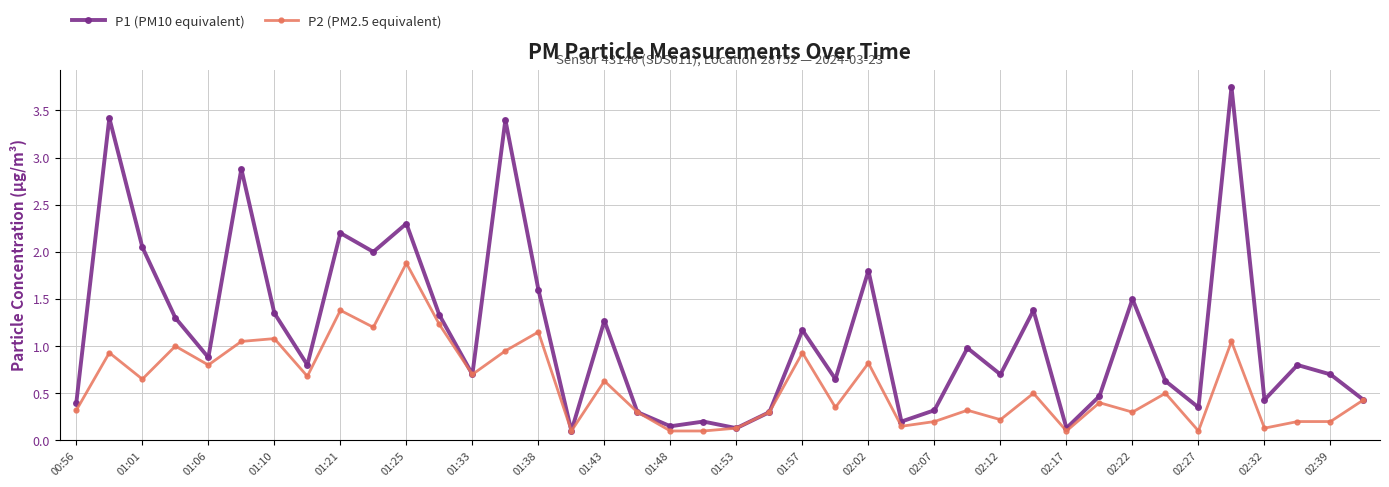

Is this an area chart (filled region under the line)?

No